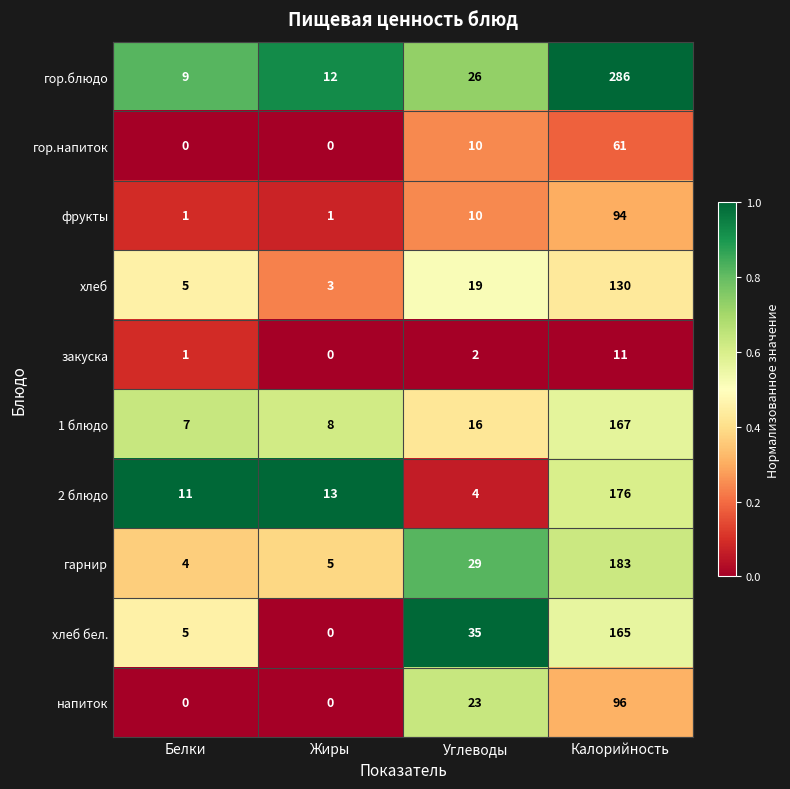

What is the total value across all series at Углеводы?

174